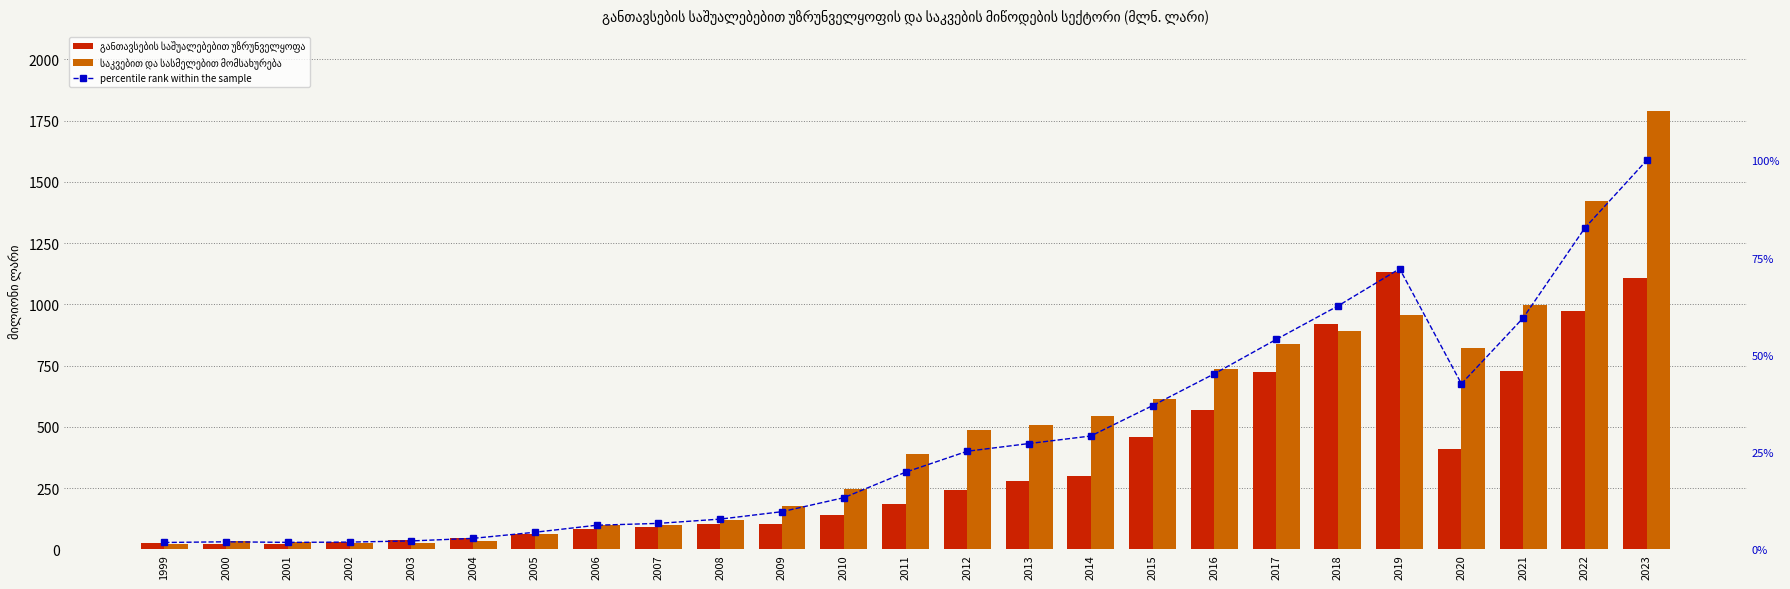

Which has a higher value, 2003 or 2011?

2011